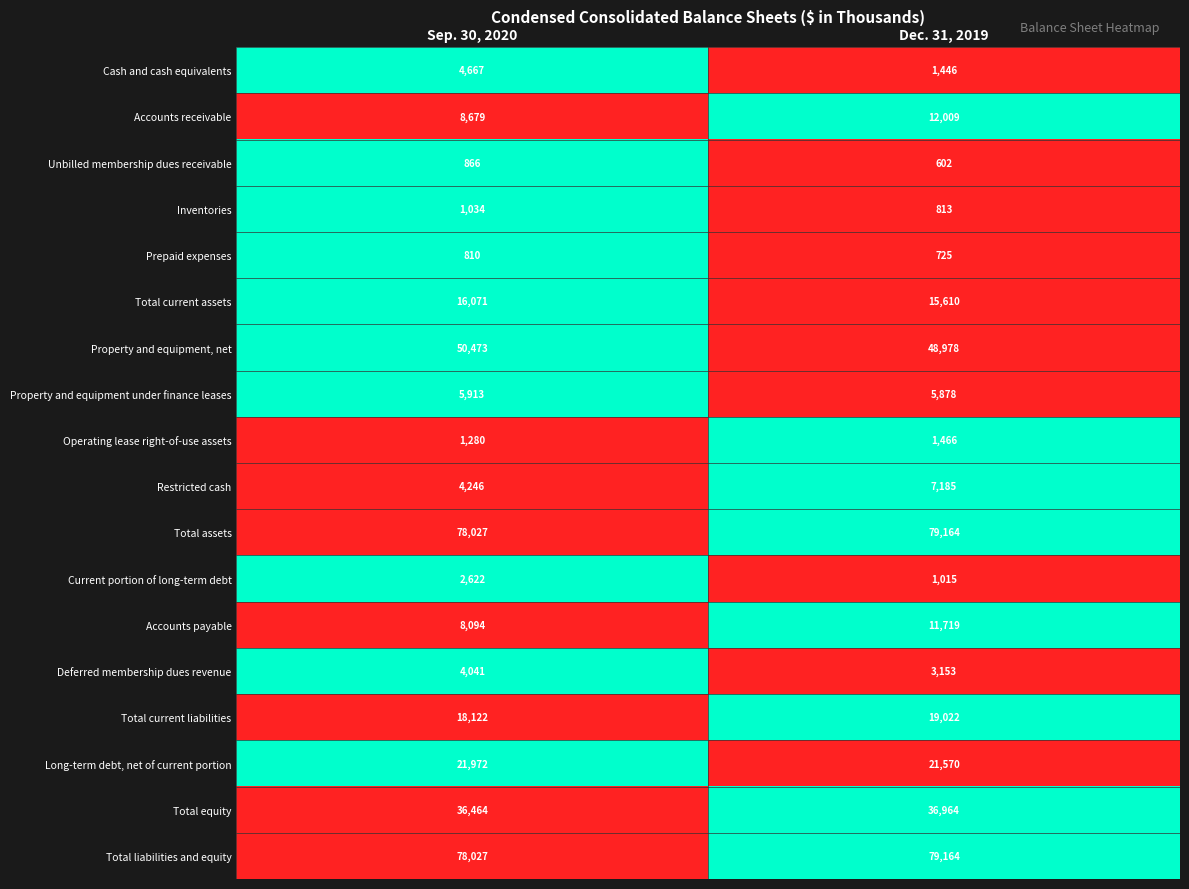

Rank the categories by Unbilled membership dues receivable value from highest to lowest.

Sep. 30, 2020, Dec. 31, 2019